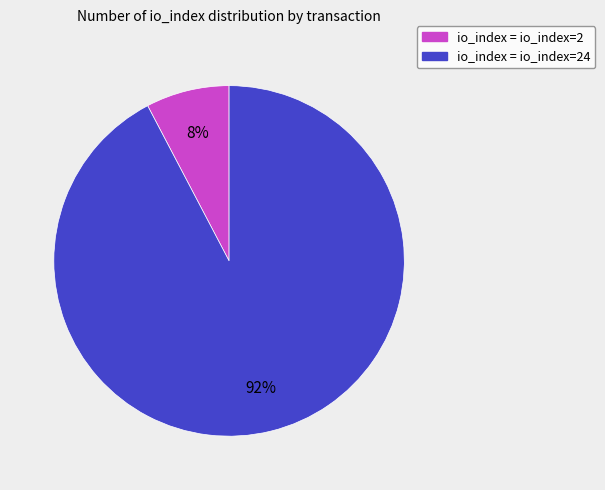

Is there a majority slice in this chart?

Yes